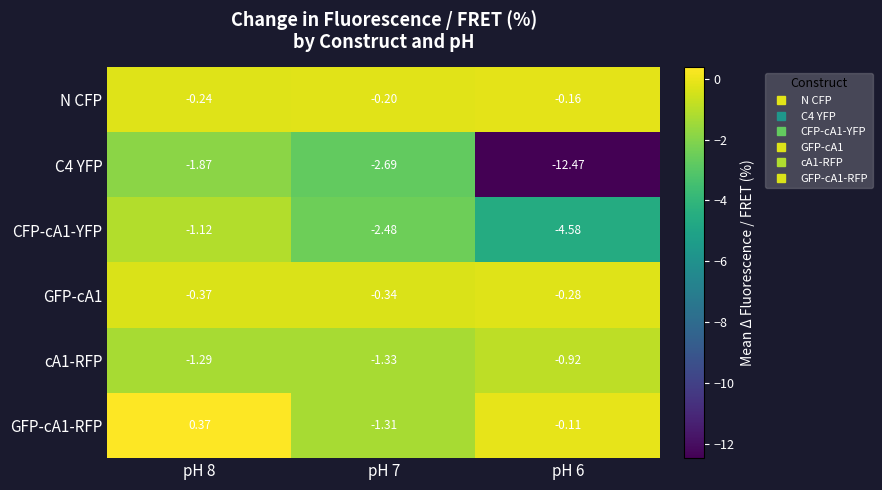

Which series has the largest total across all categories?

N CFP